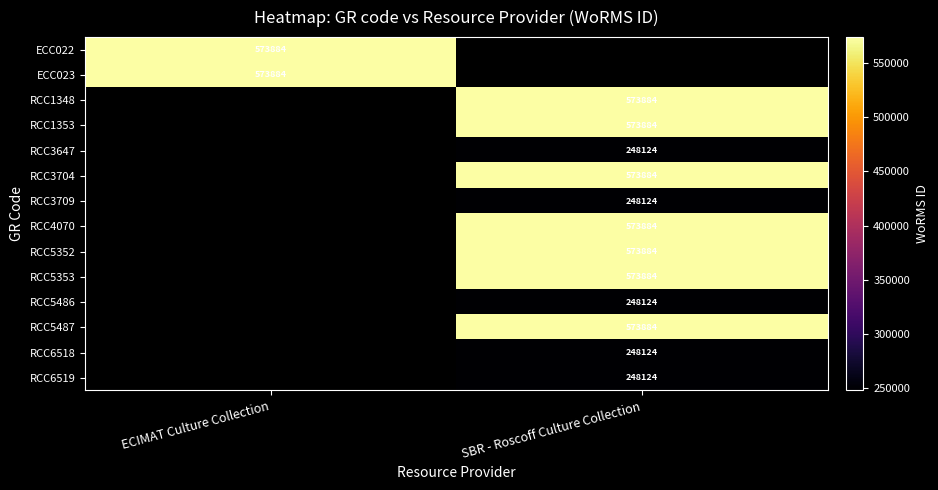

What is the smallest value displayed?

248124.0